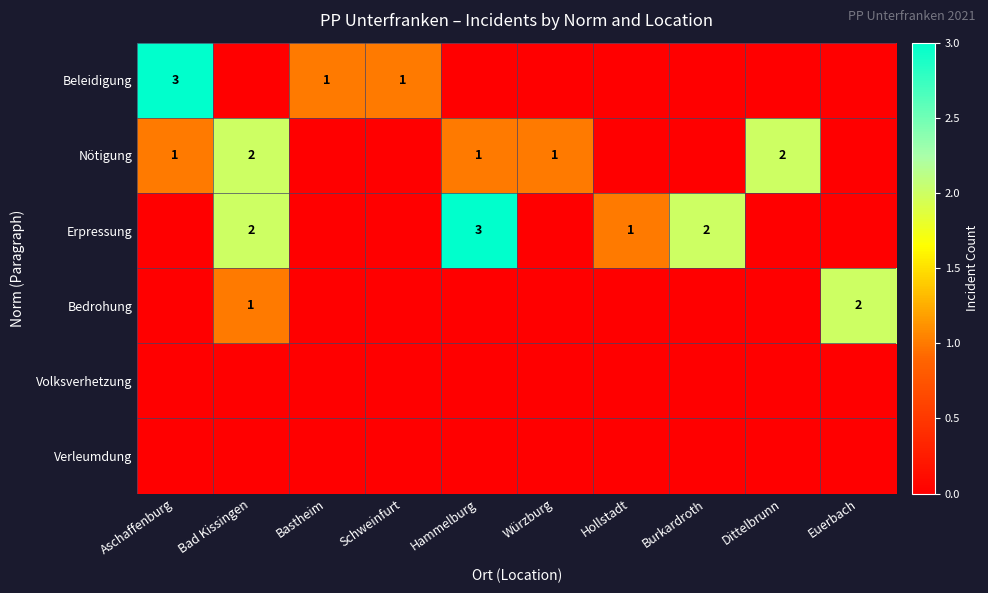

The Erpressung series shows 2 at Burkardroth. True or false?

True